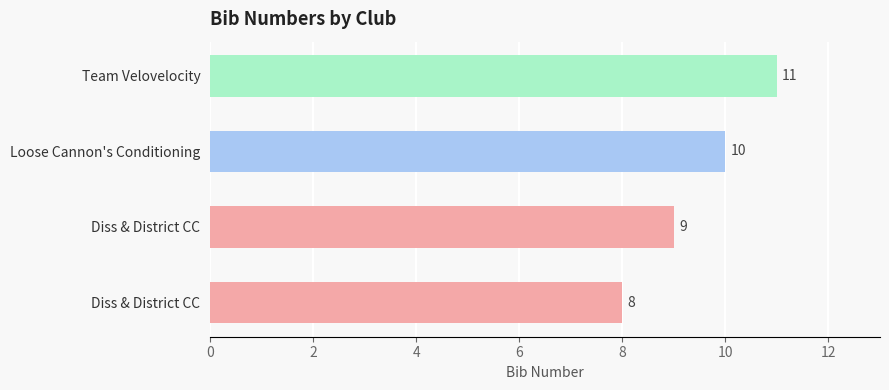

What is the minimum value shown in the chart?

8